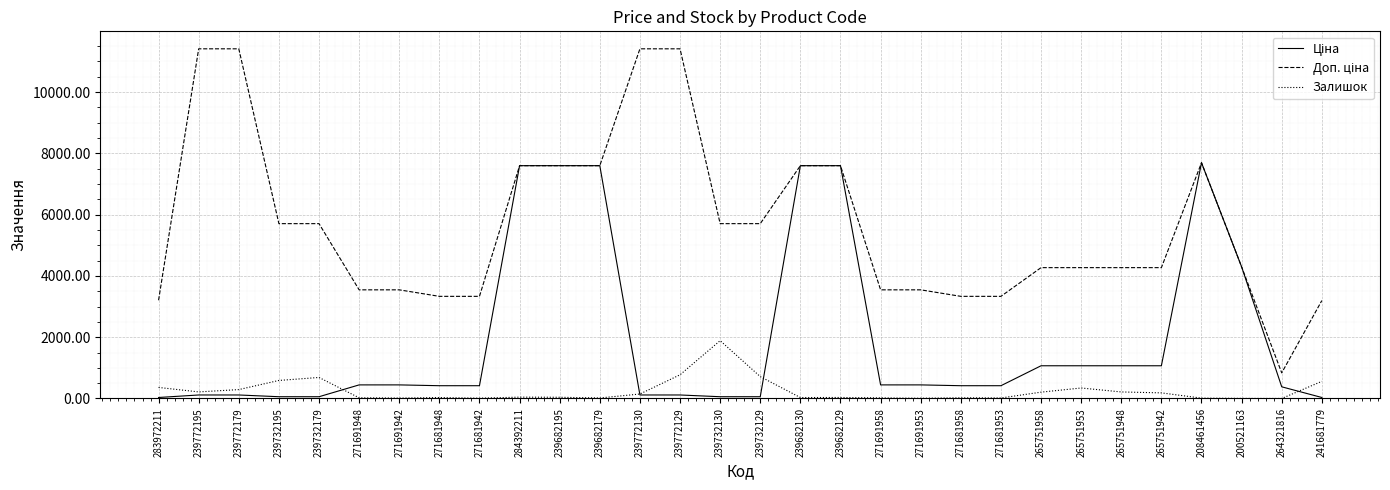

The Залишок series shows 360.0 at 283972211. True or false?

True